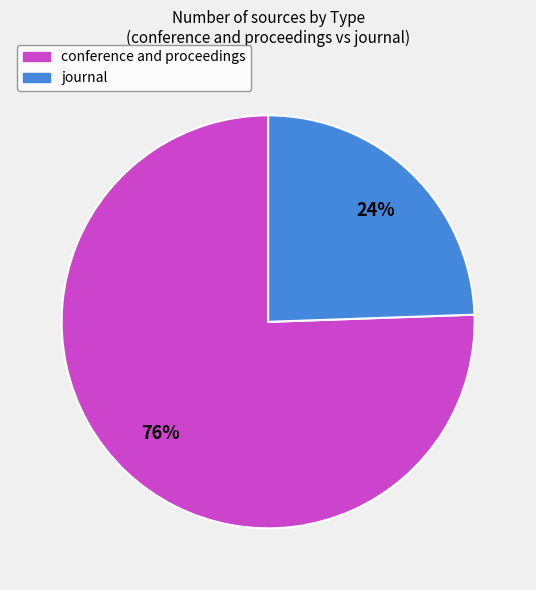

What percentage is the conference and proceedings slice, to the nearest percent?

76%